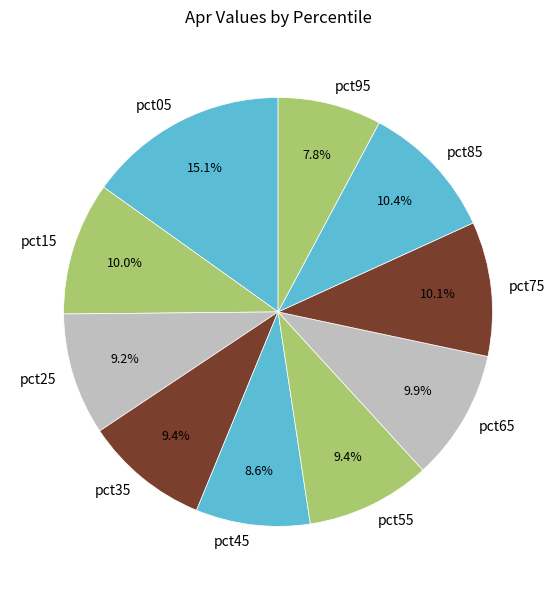

Does pct25 account for over 50% of the chart?

No